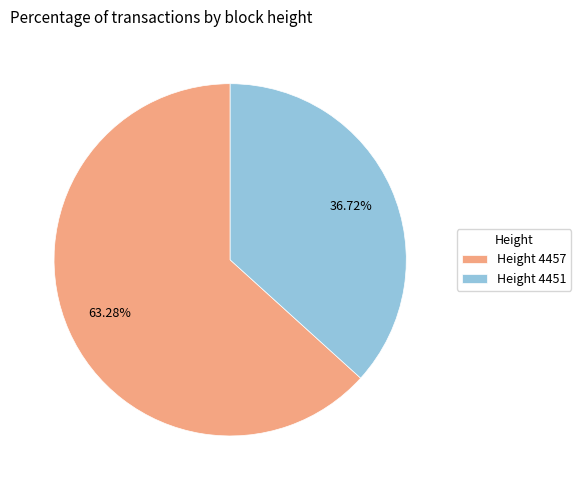

Which has a higher value, Height 4457 or Height 4451?

Height 4457